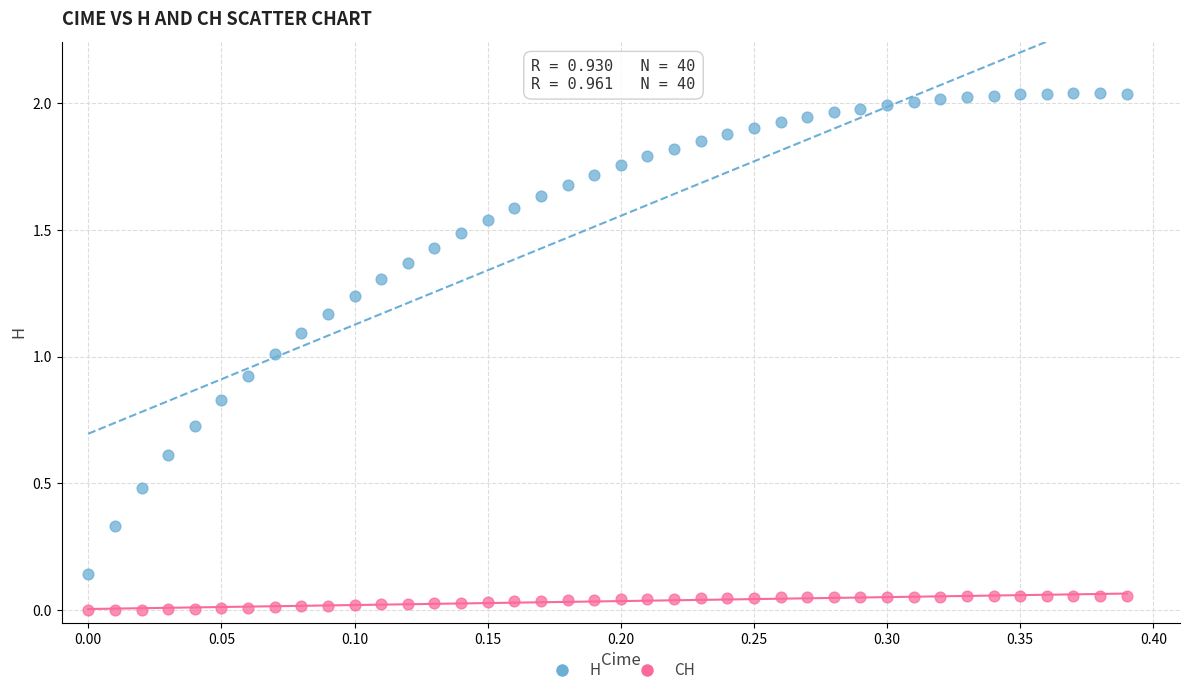

What are all the series names shown in the legend?

H, CH